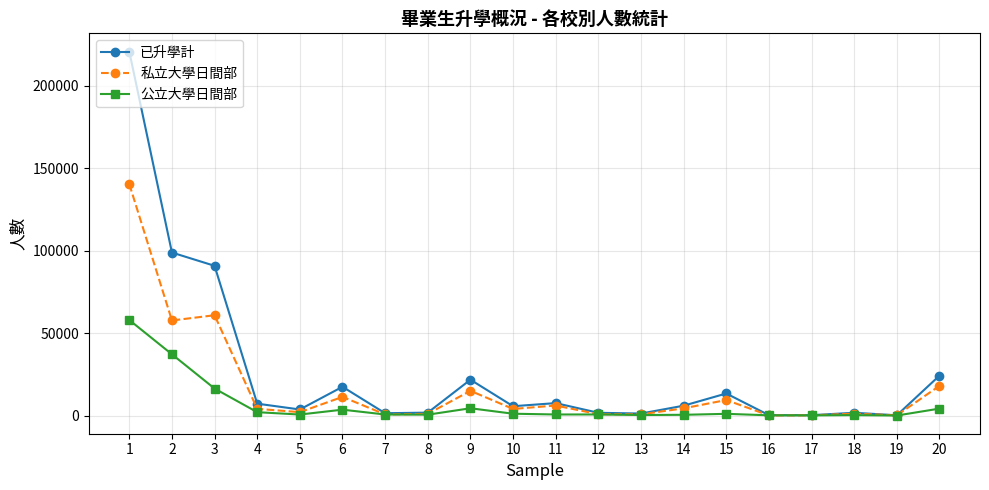

True or false: 公立大學日間部 has more than 0 points higher than both neighbors.

True